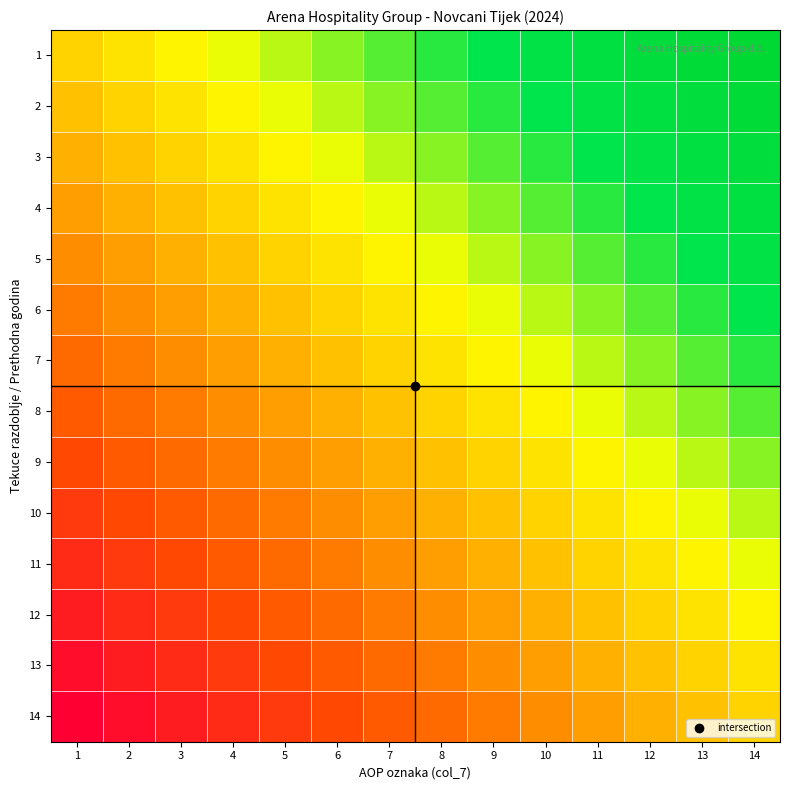

At which category is the sum across all series the highest?

14